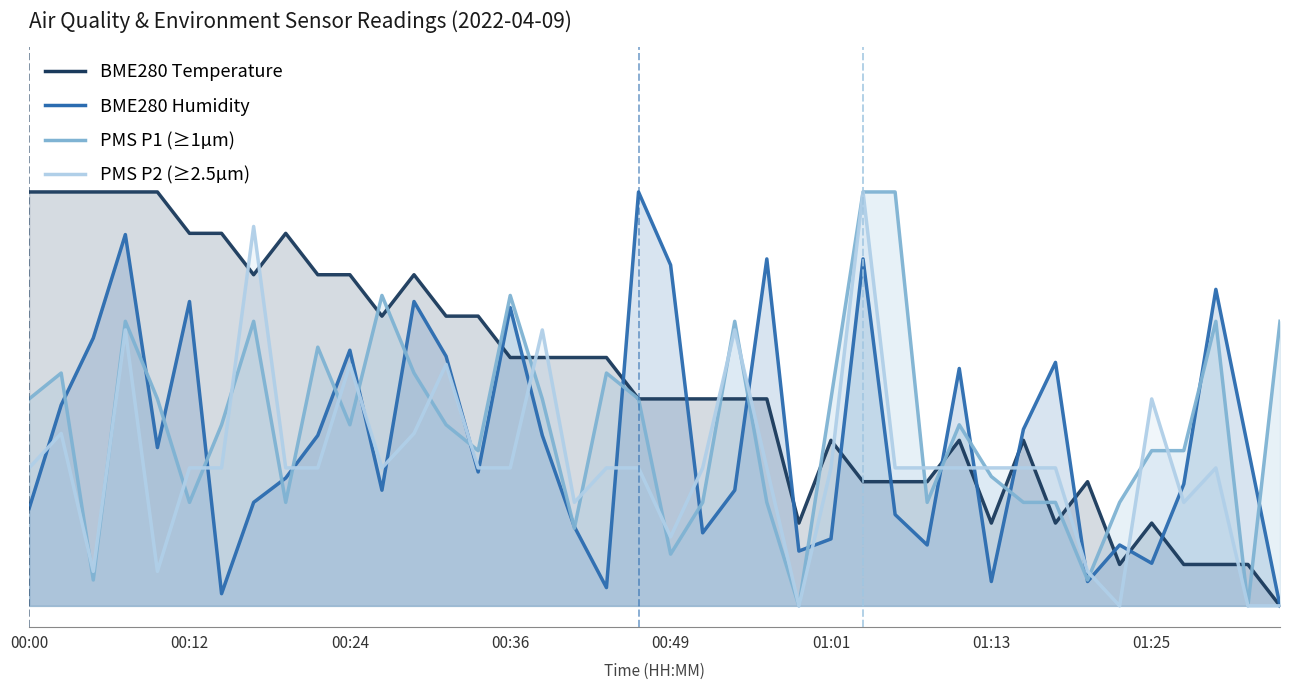

Rank the series at 27 from highest to lowest value.

PMS_P1, PMS_P2, BME280_temperature, BME280_humidity